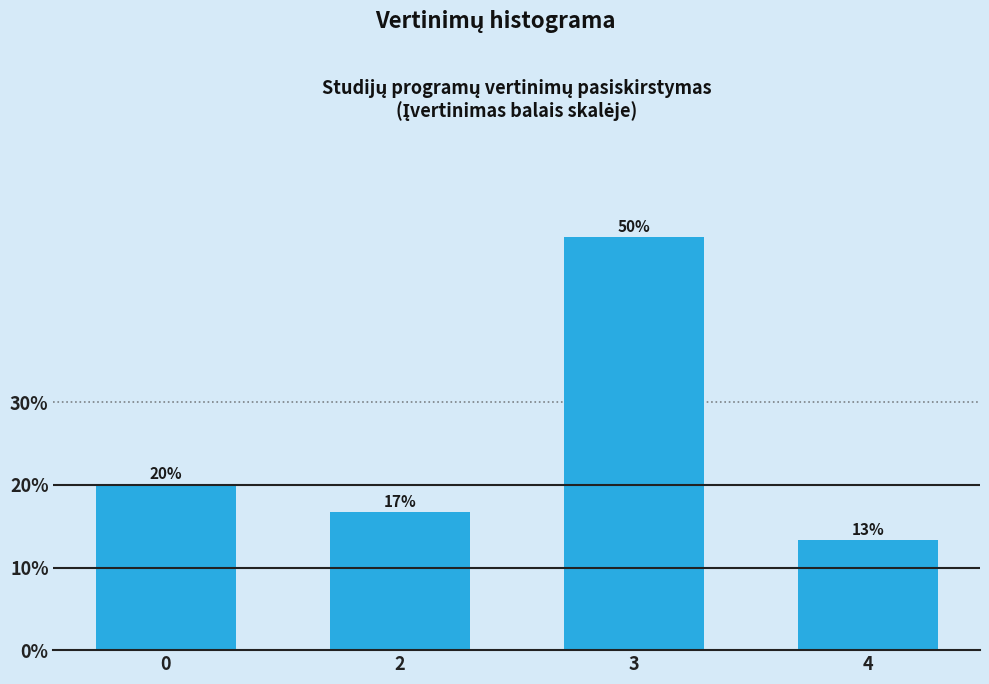

List the labels in order of value, smallest first.

4, 2, 0, 3